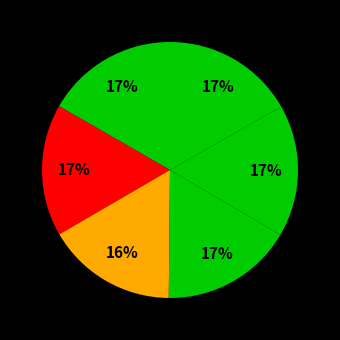

How many segments does this pie chart have?

6